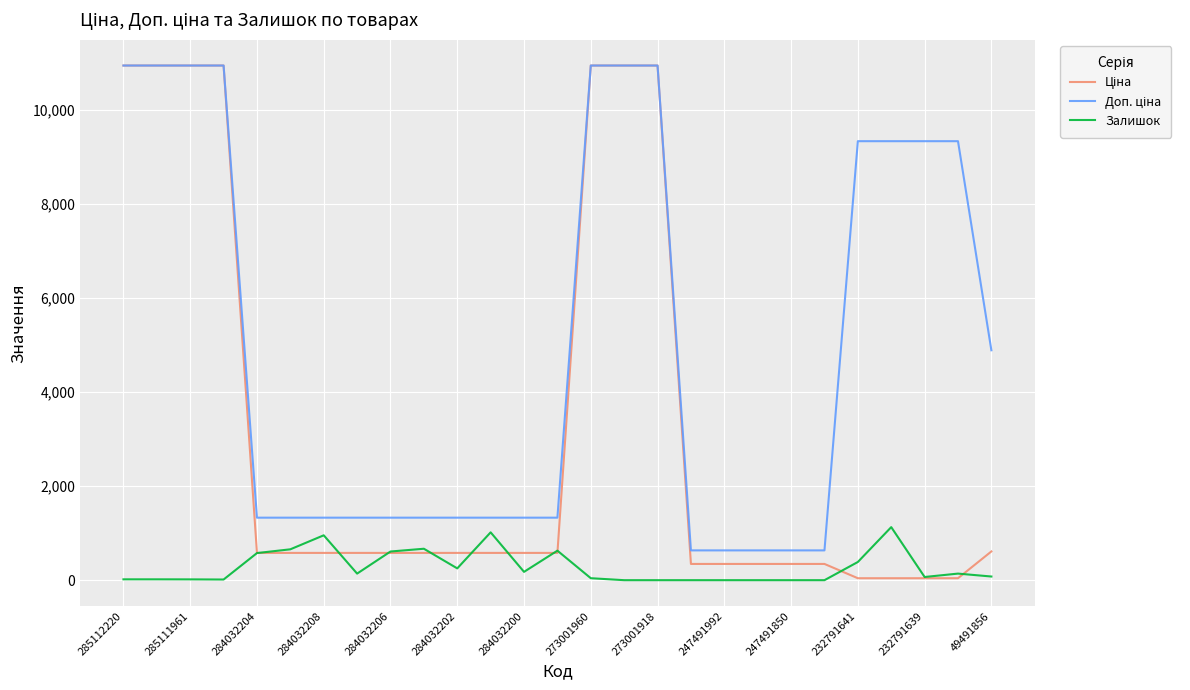

What is the greatest value displayed?

10952.0